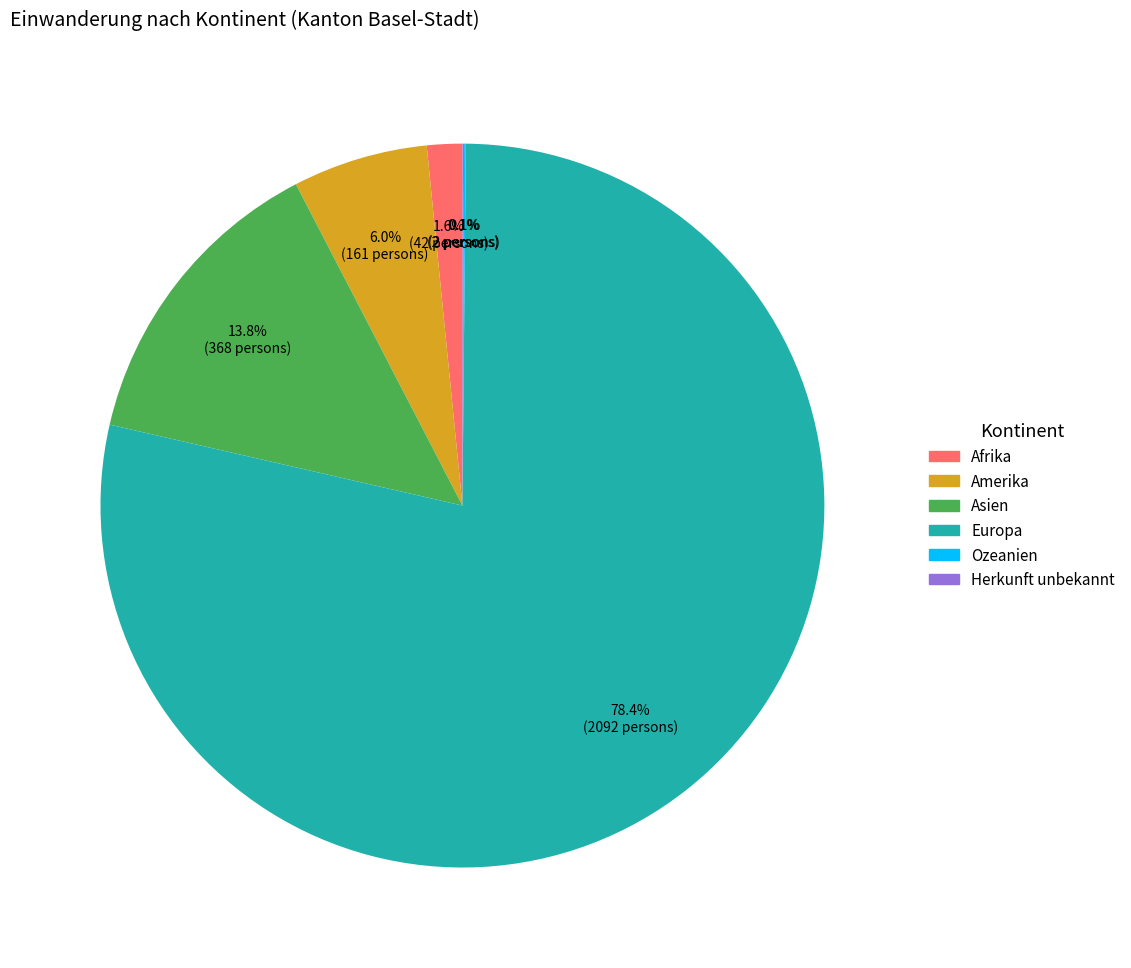

Approximately how many times larger is the value at Europa compared to Asien?

5.7